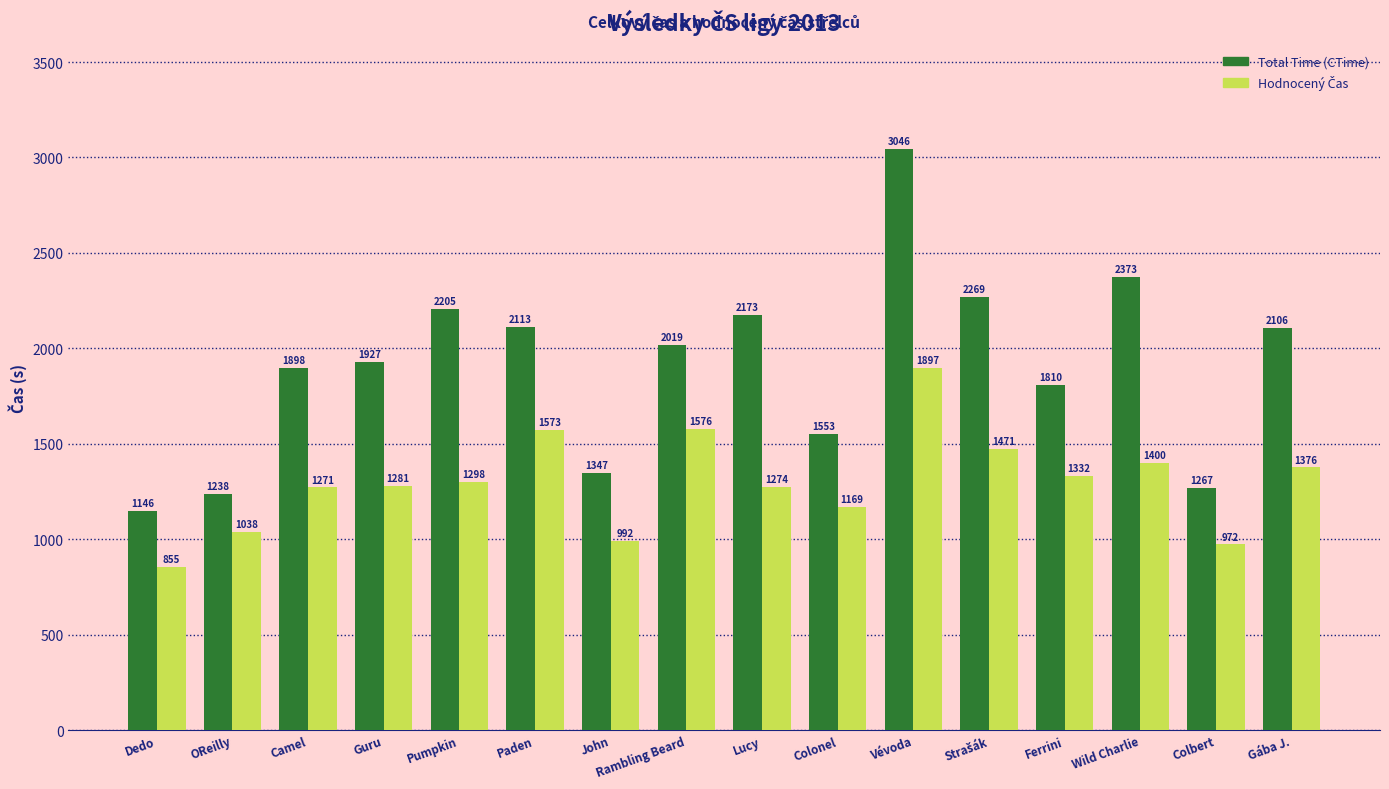

Which series has the widest spread of values?

Total Time (CTime)